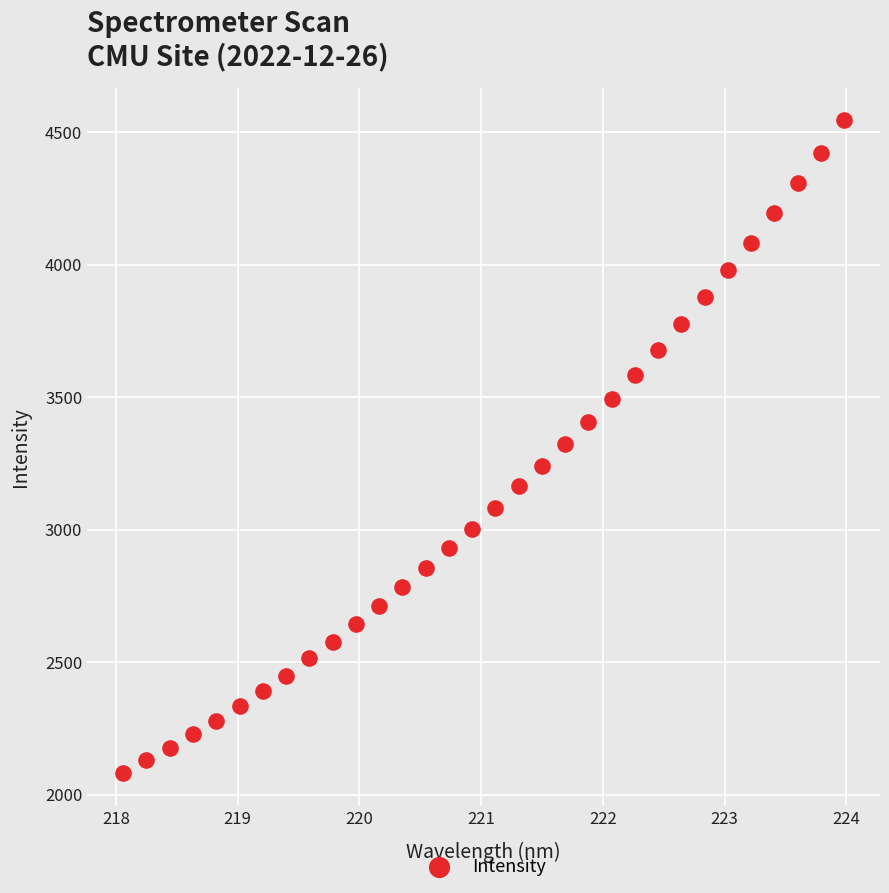

What is the range of Y values (max minus min)?

2464.2